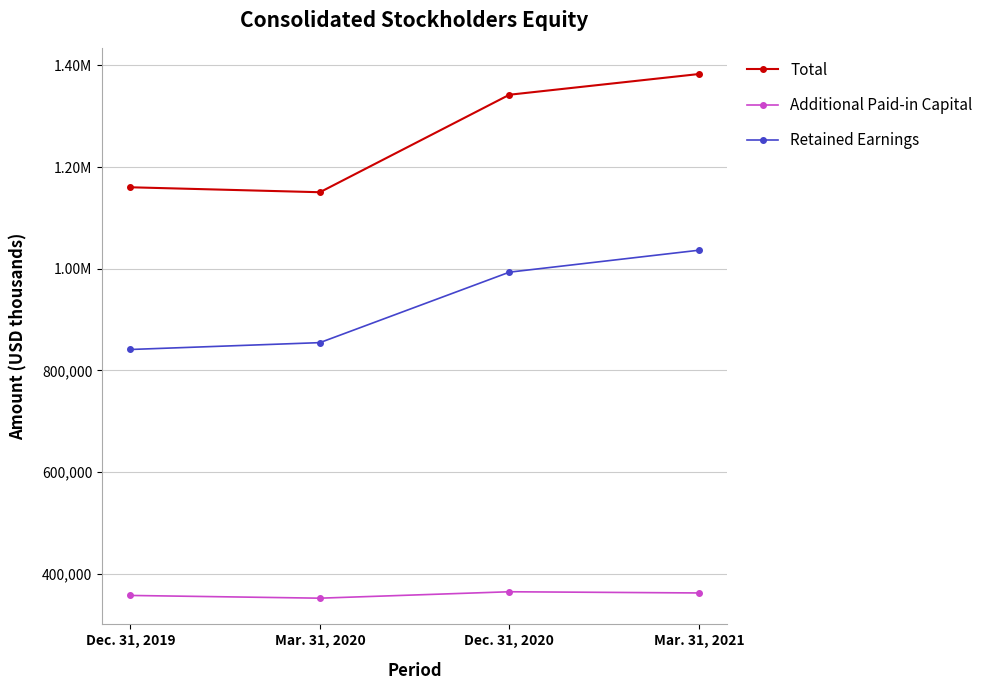

What is the label of the 3rd point from the right?

Mar. 31, 2020